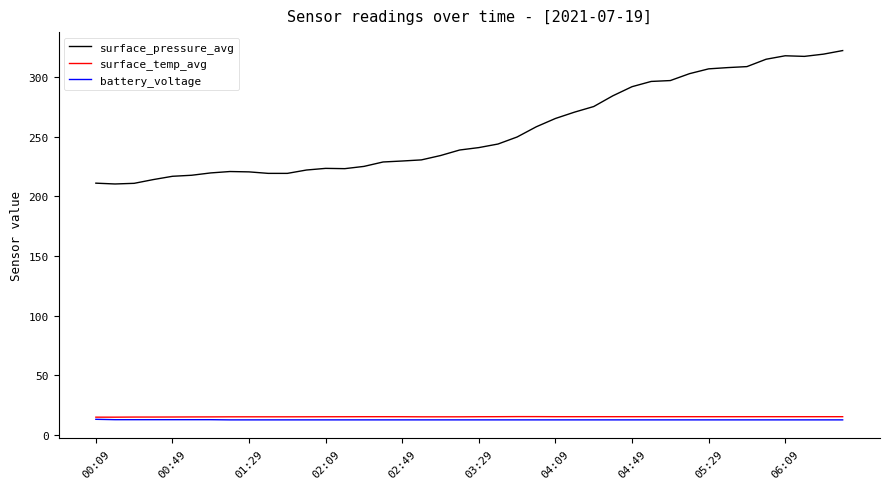

True or false: surface_temp_avg and surface_pressure_avg cross at least once.

False